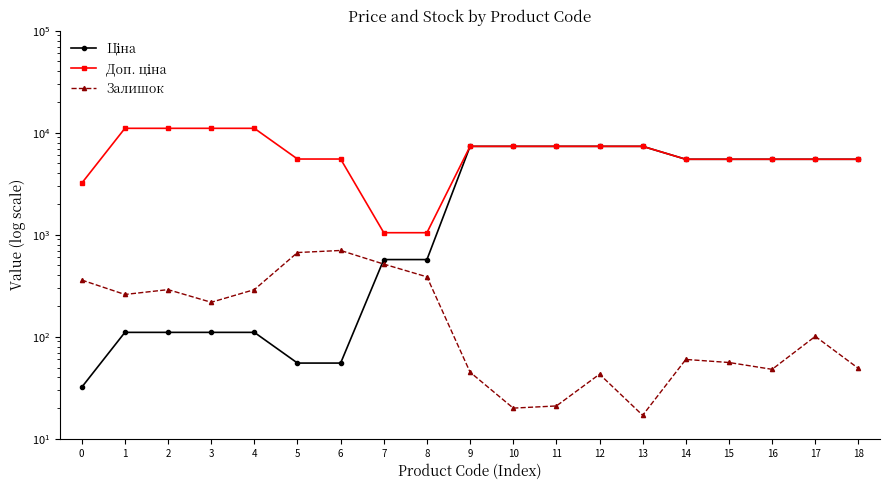

What is the difference between the maximum and minimum values in the Доп. ціна series?

10007.0